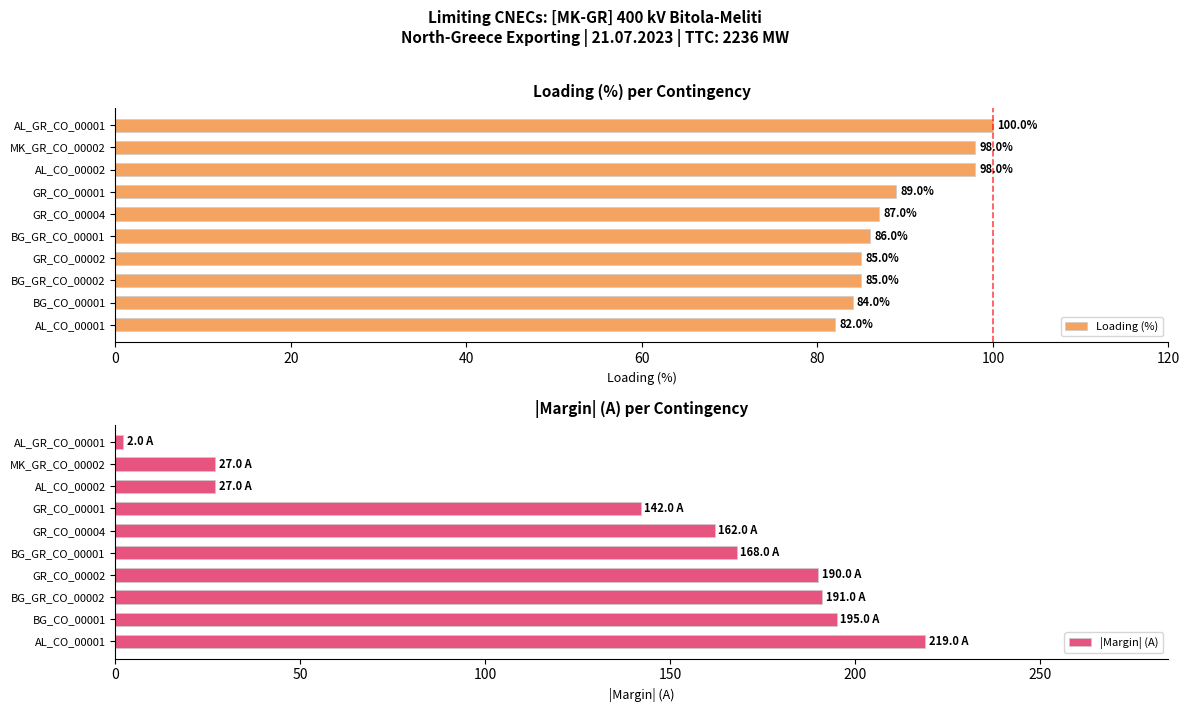

Which series has the largest total across all categories?

|Margin| (A)